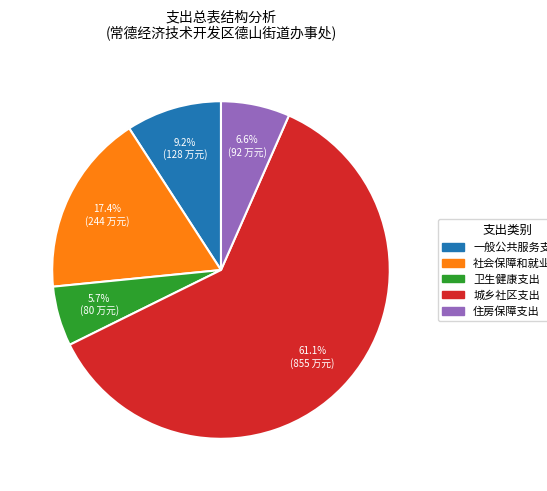

Is there any slice that represents more than half of the pie?

Yes